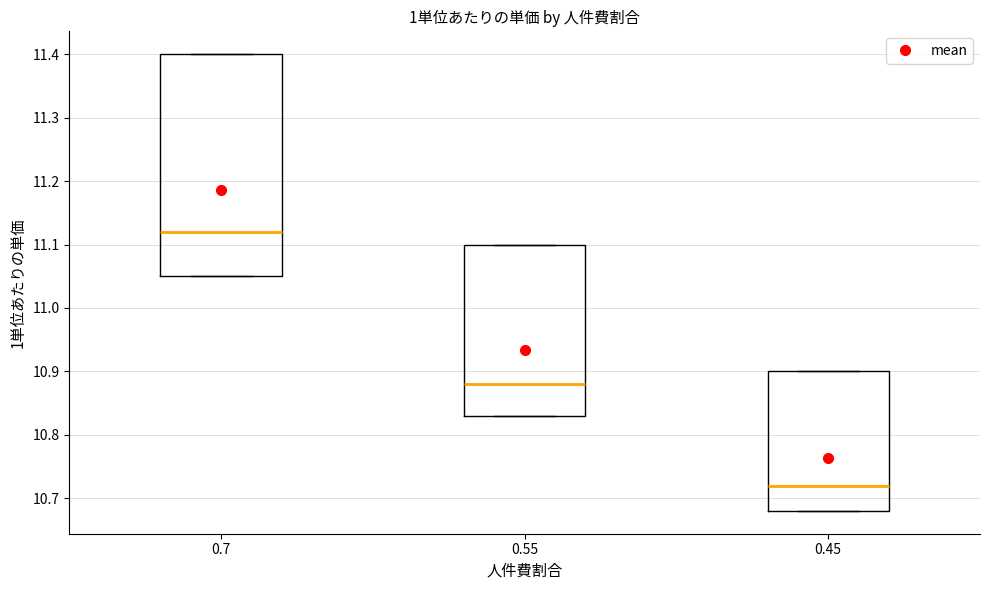

Reading left to right, transcribe this box plot: for each box, give where its median line is, the range the box spans, and where its two whiskers end, as read against the y-axis. The values are not printed on the chart, so give them approximately, as read against the axis.

0.7: median 11.12, box 11.05 to 11.40, whiskers 11.05 to 11.40
0.55: median 10.88, box 10.83 to 11.10, whiskers 10.83 to 11.10
0.45: median 10.72, box 10.68 to 10.90, whiskers 10.68 to 10.90